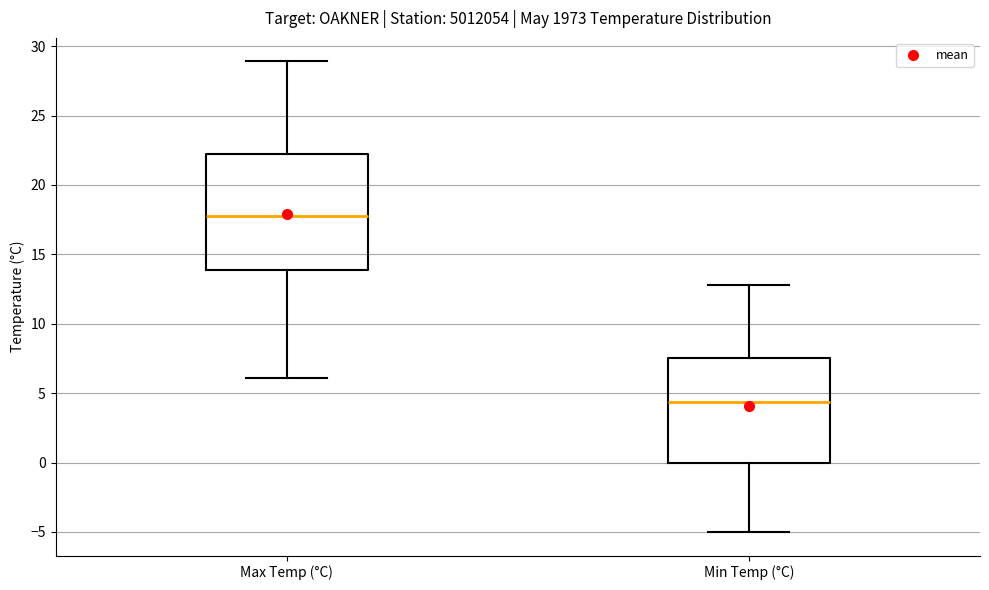

Comparing the boxes themselves (not the whiskers), which one is the tallest?

Max Temp (°C)